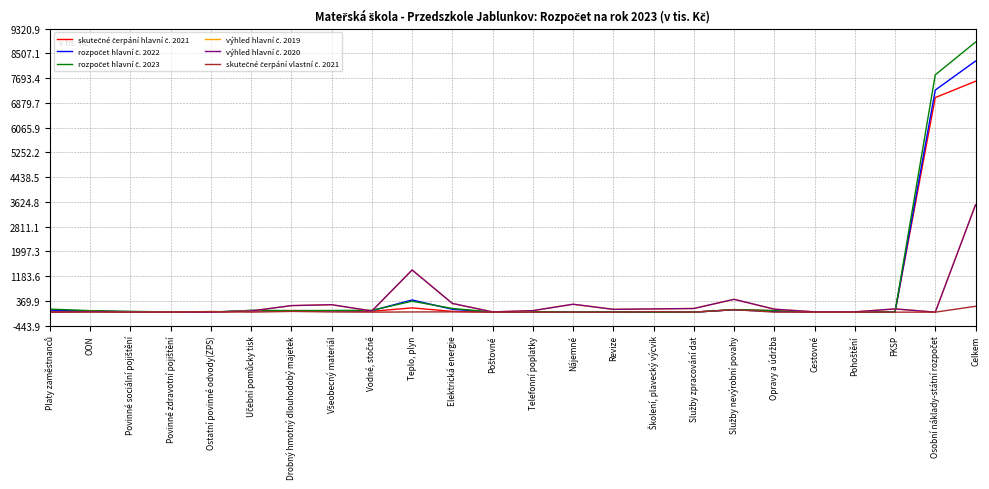

Does the chart display data point markers on the line(s)?

No